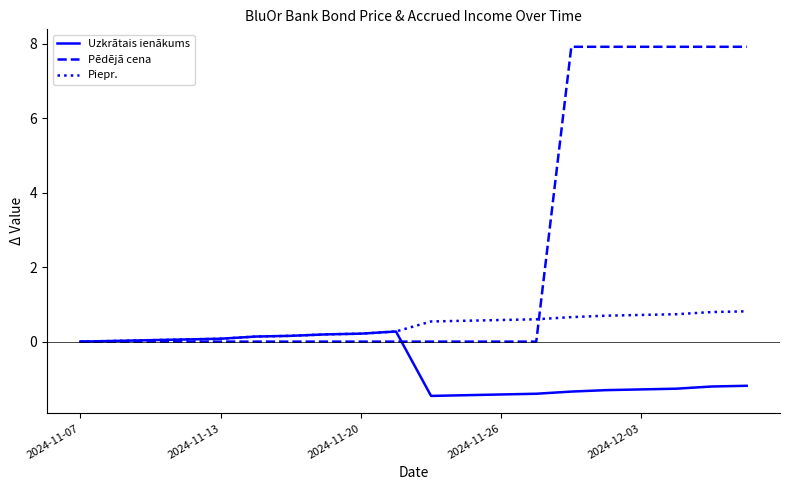

How many lines are shown in the chart?

3